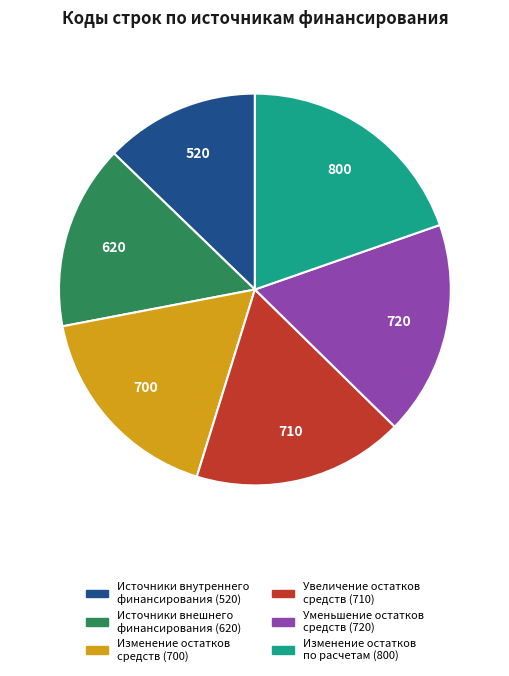

Does Изменение остатков средств (700) account for over 50% of the chart?

No